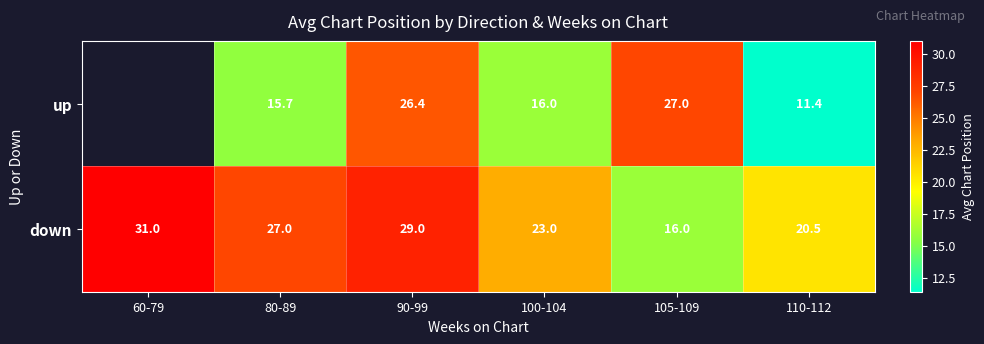

At which label does down first exceed 27?

60-79